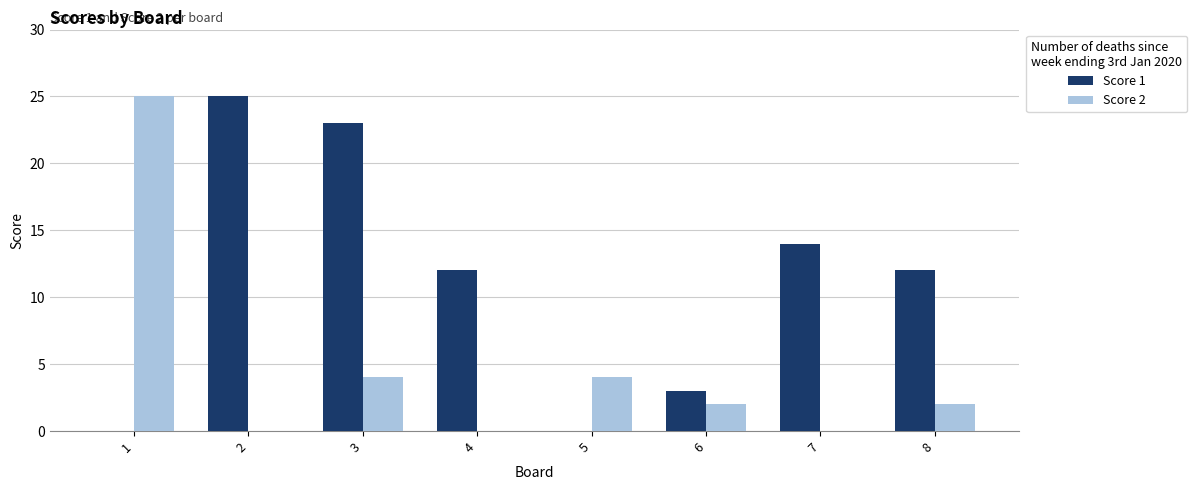

Between 3 and 5, which series saw the biggest shift?

Score 1